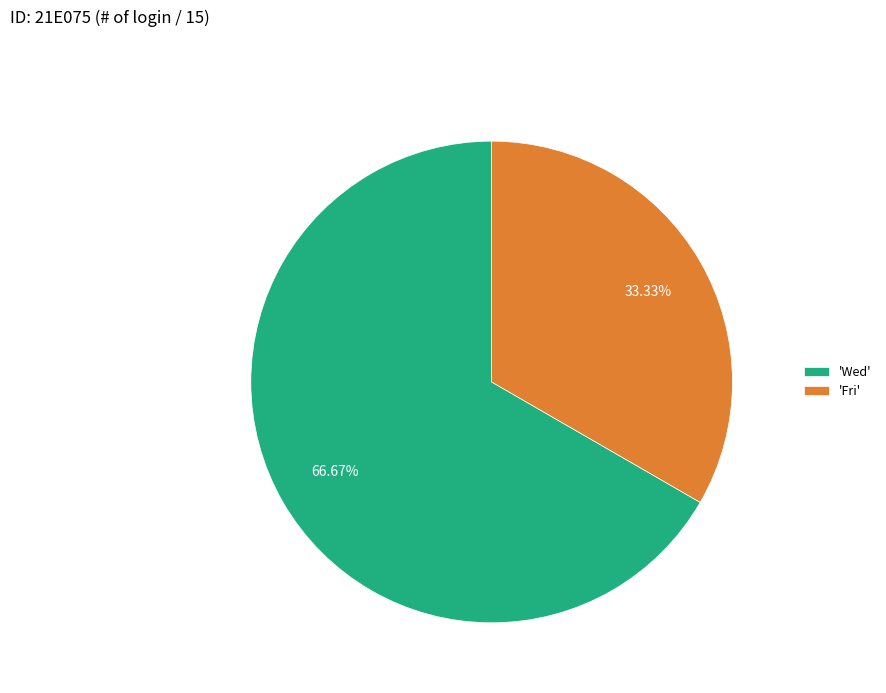

Do 'Fri' and 'Wed' together represent more than half of the pie?

Yes